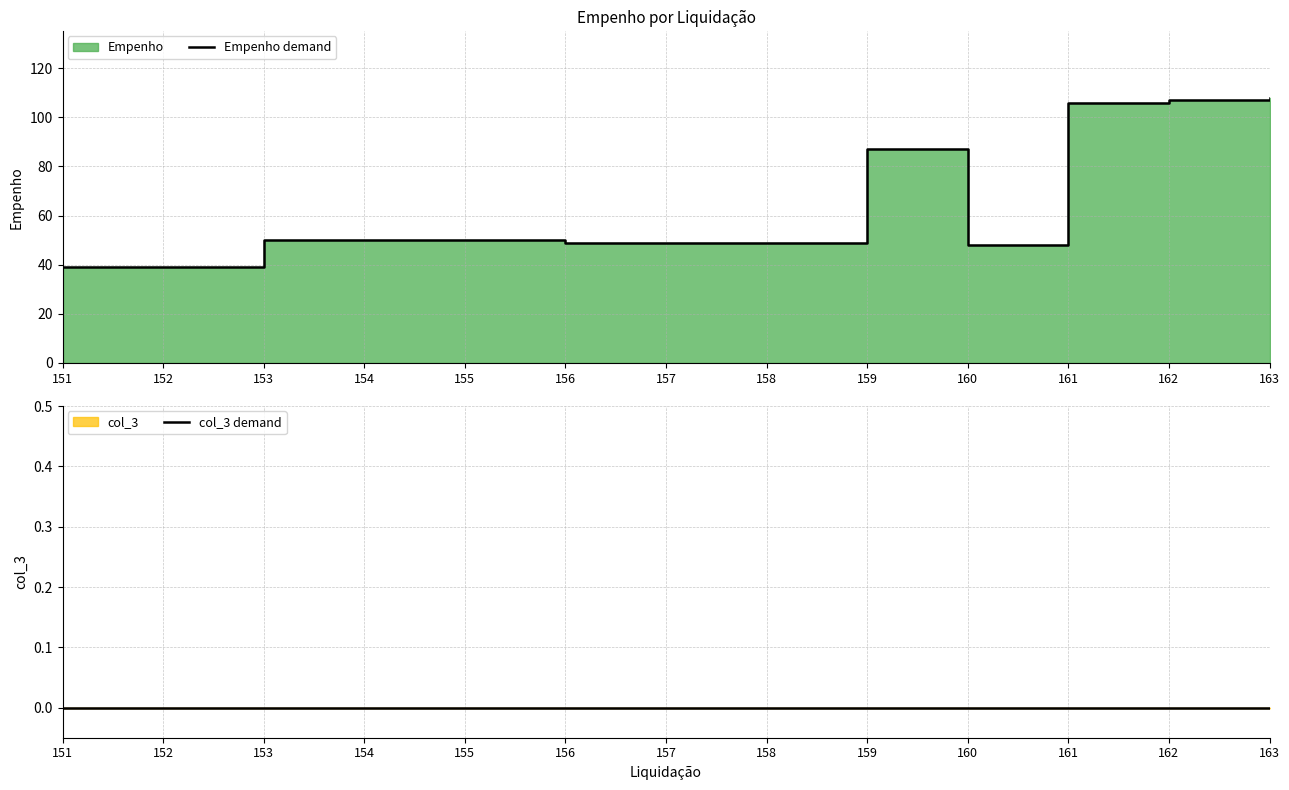

At which label does Empenho demand first exceed 50?

159